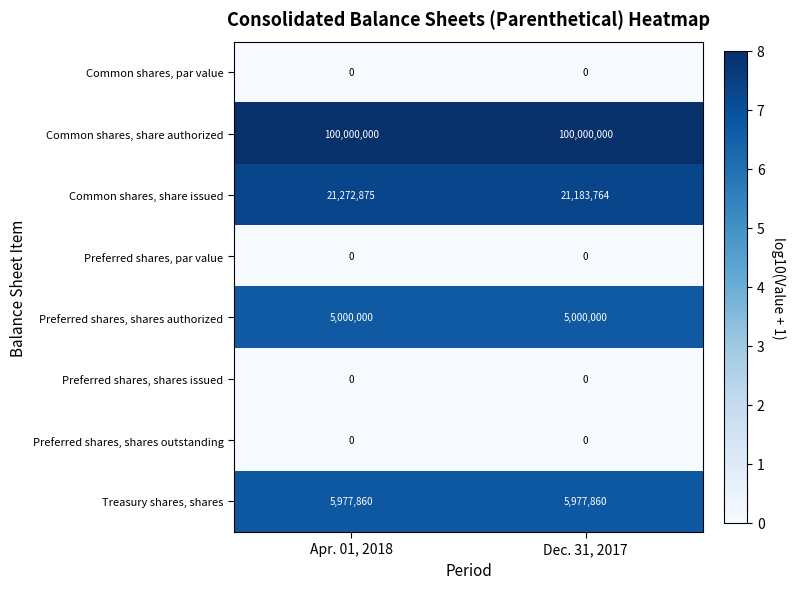

Reading left to right, what are all the values shown in this chart?

Common shares, par value: 0	0
Common shares, share authorized: 100000000	100000000
Common shares, share issued: 21272875	21183764
Preferred shares, par value: 0	0
Preferred shares, shares authorized: 5000000	5000000
Preferred shares, shares issued: 0	0
Preferred shares, shares outstanding: 0	0
Treasury shares, shares: 5977860	5977860